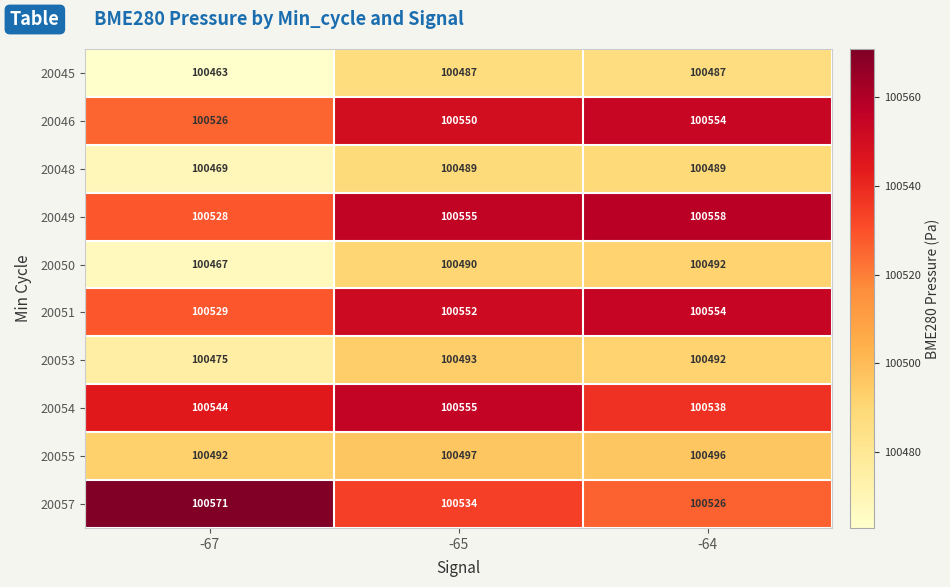

Which series has the largest total across all categories?

20049